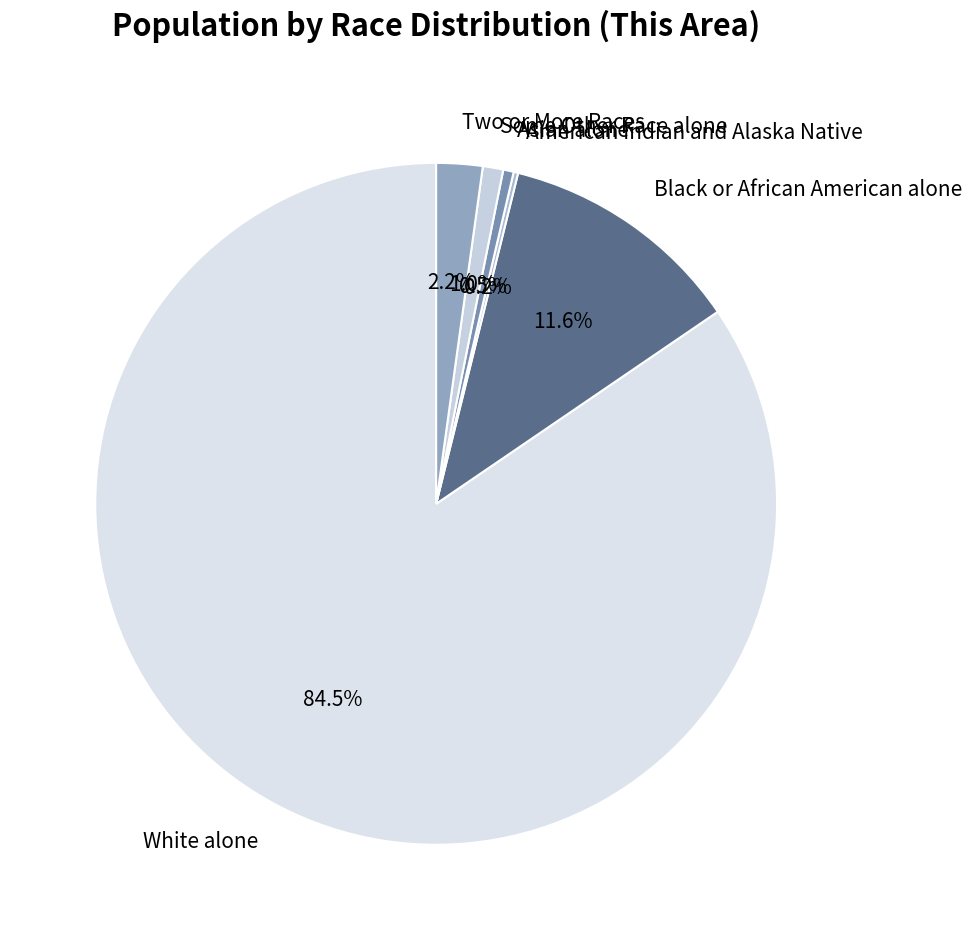

To the nearest percent, what percentage of the pie is Two or More Races?

2%